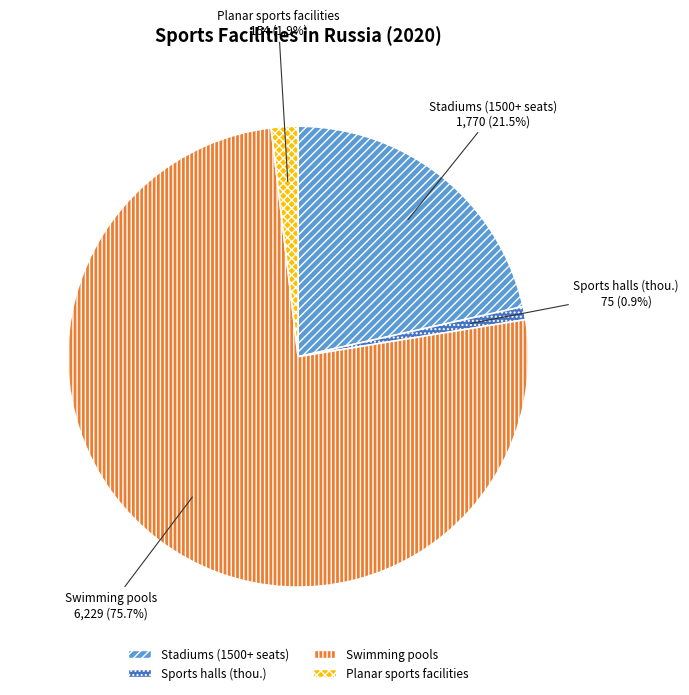

How many slices are in this pie chart?

4